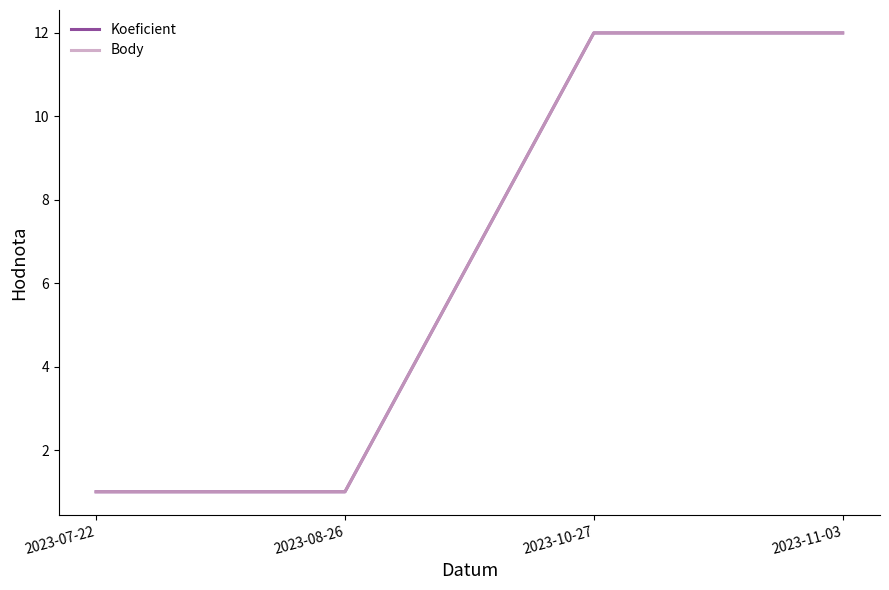

What is the difference between the maximum and minimum values in the Koeficient series?

11